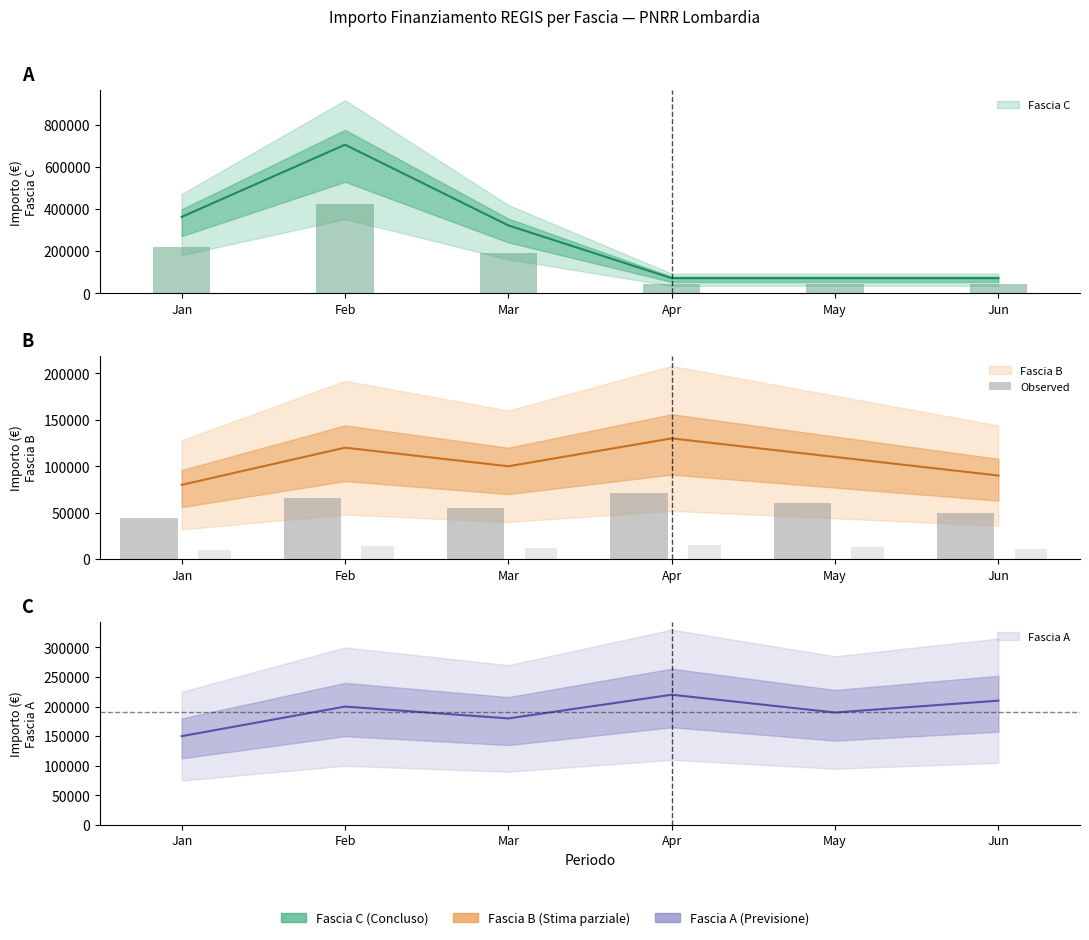

What is the value of the 4th bar from the left?

71500.0